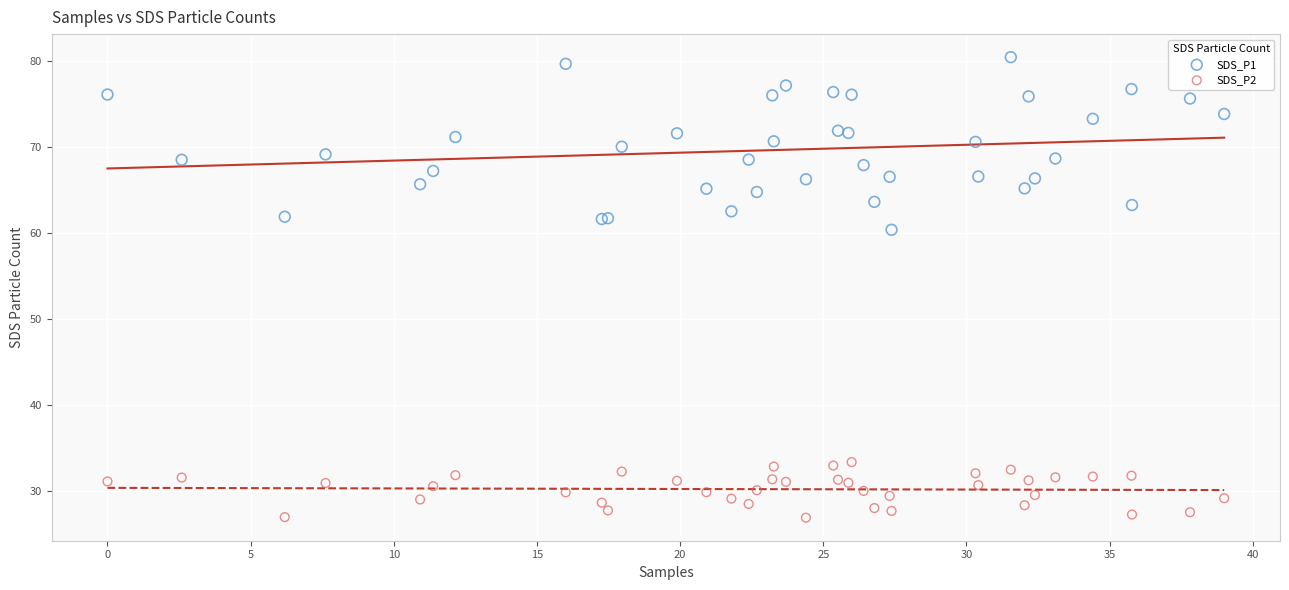

Across all series, what Y value is closest to 53?

60.4